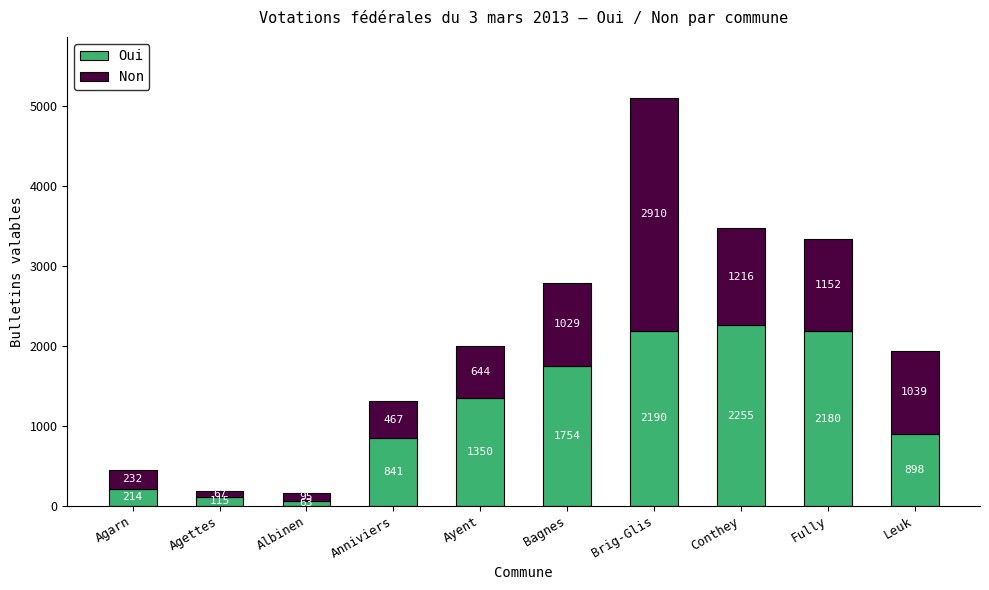

List the labels in order of Oui value, smallest first.

Albinen, Agettes, Agarn, Anniviers, Leuk, Ayent, Bagnes, Fully, Brig-Glis, Conthey